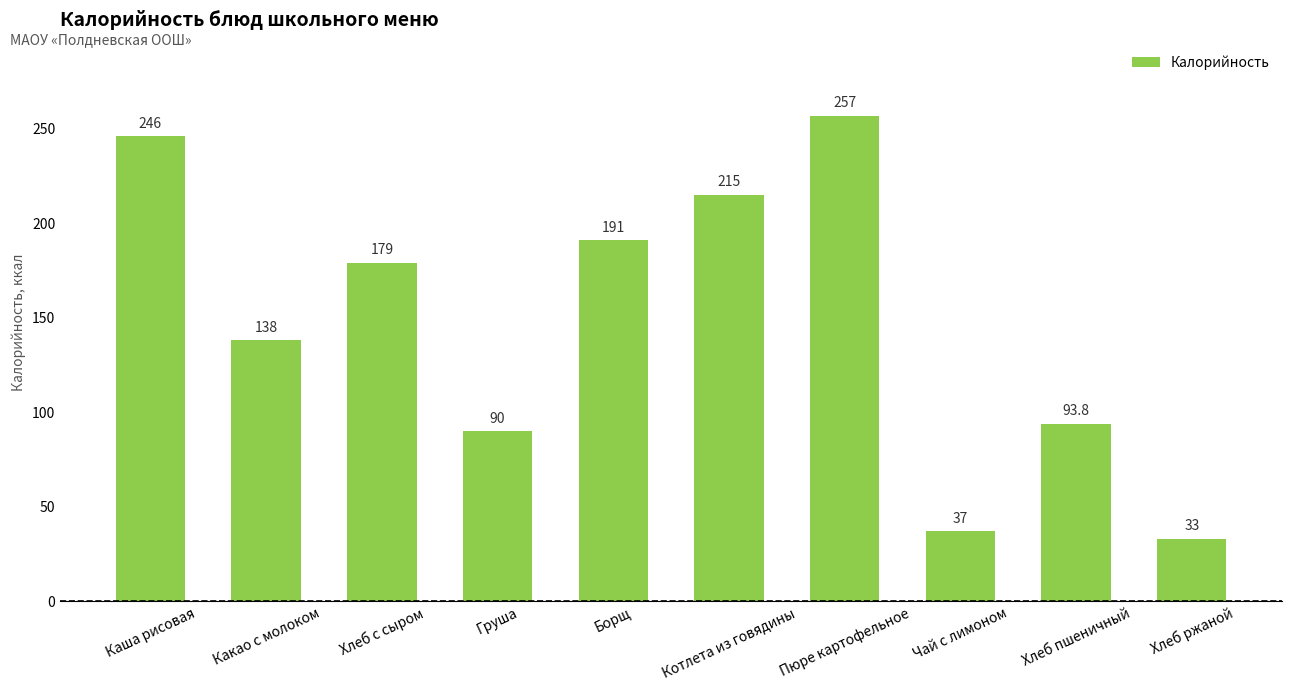

At which category does the chart reach its peak across all series?

Пюре картофельное